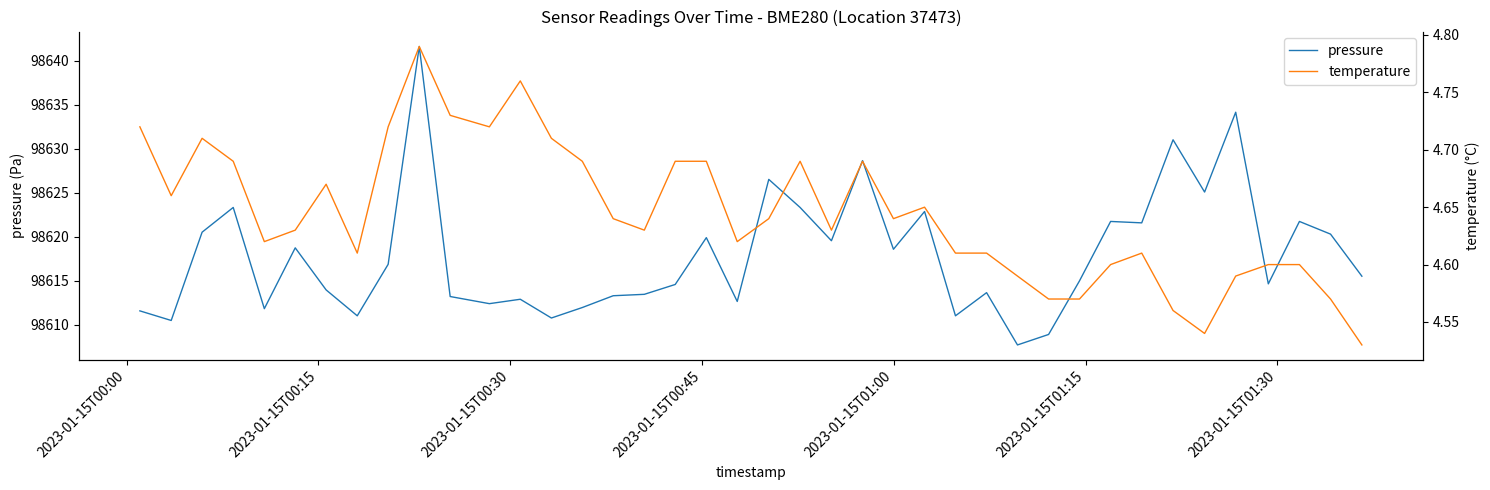

Reading right to left, transcribe all the data shown in this chart.

pressure: 98615.5	98620.3	98621.8	98614.7	98634.2	98625.1	98631.0	98621.6	98621.8	98615.0	98608.9	98607.7	98613.7	98611.0	98622.9	98618.6	98628.7	98619.6	98623.3	98626.5	98612.7	98619.9	98614.6	98613.5	98613.3	98612.0	98610.8	98612.9	98612.4	98613.2	98641.6	98616.9	98611.0	98614.0	98618.8	98611.8	98623.3	98620.5	98610.5	98611.6
temperature: 4.5	4.6	4.6	4.6	4.6	4.5	4.6	4.6	4.6	4.6	4.6	4.6	4.6	4.6	4.7	4.6	4.7	4.6	4.7	4.6	4.6	4.7	4.7	4.6	4.6	4.7	4.7	4.8	4.7	4.7	4.8	4.7	4.6	4.7	4.6	4.6	4.7	4.7	4.7	4.7